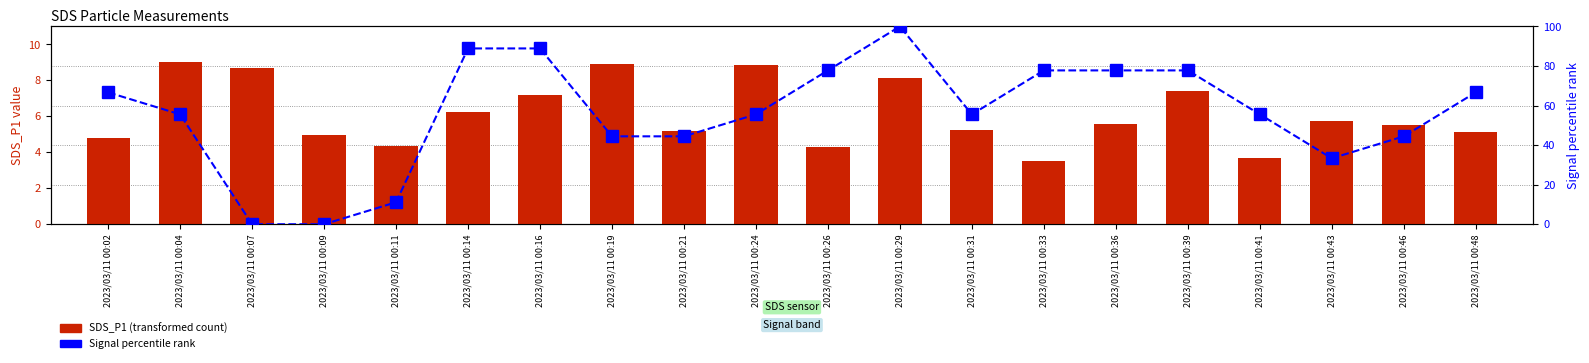

How many values in the SDS_P1 series exceed 5?

14